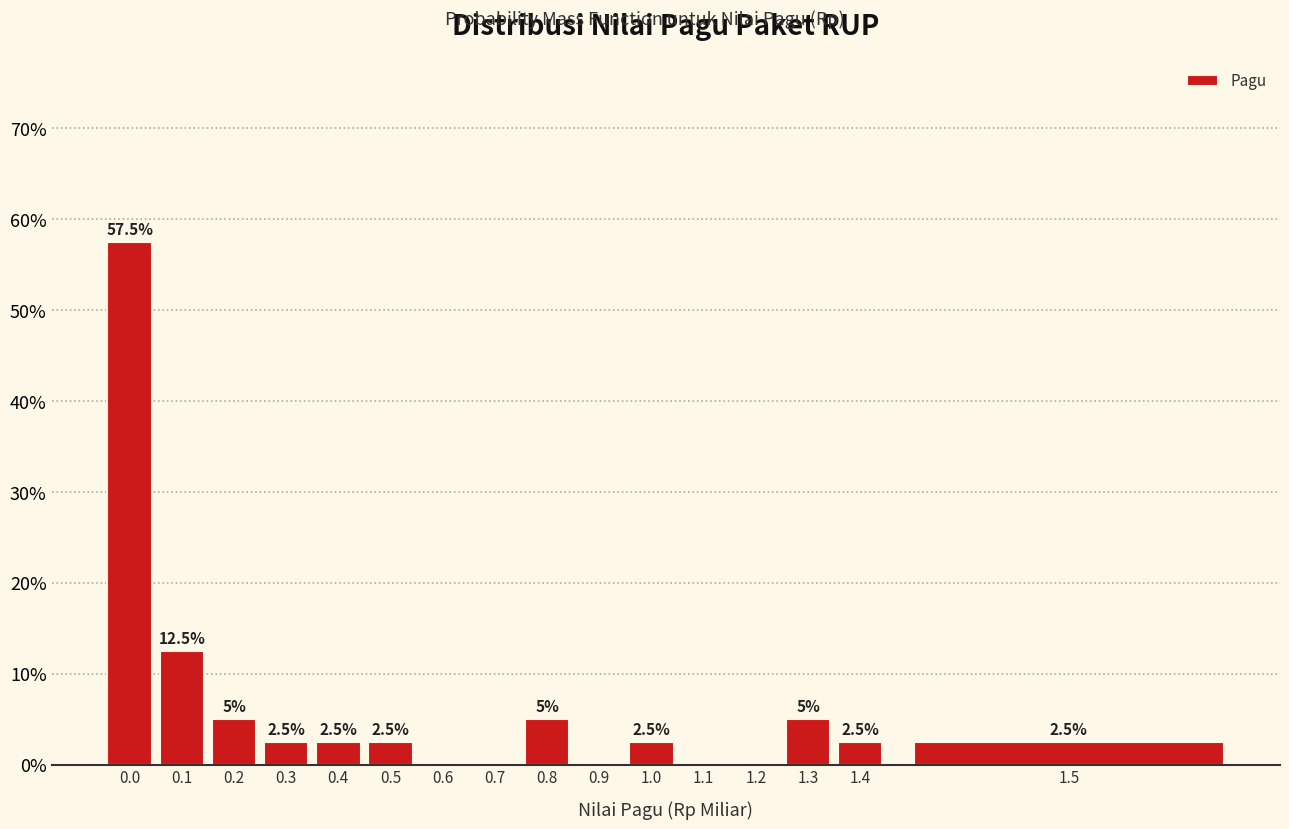

Reading left to right, transcribe all the data shown in this chart.

0.0=57.5	0.1=12.5	0.2=5.0	0.3=2.5	0.4=2.5	0.5=2.5	0.6=0.0	0.7=0.0	0.8=5.0	0.9=0.0	1.0=2.5	1.1=0.0	1.2=0.0	1.3=5.0	1.4=2.5	1.5=2.5